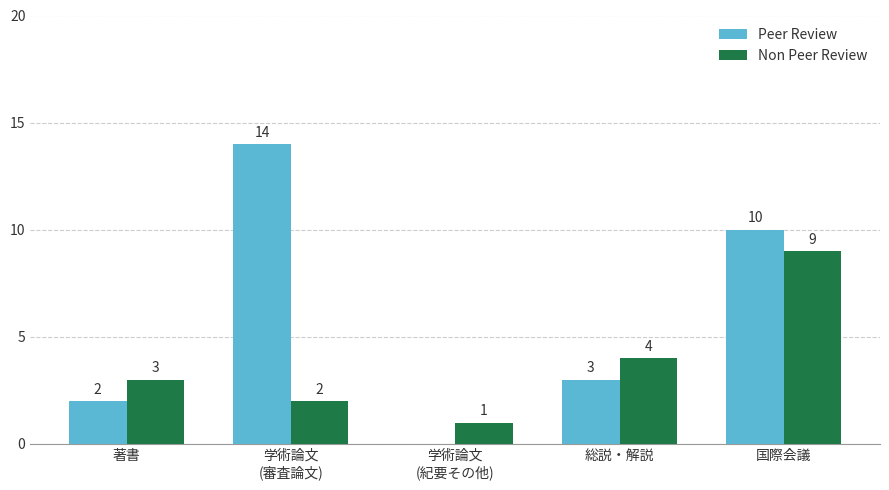

At which category is the sum across all series the highest?

国際会議